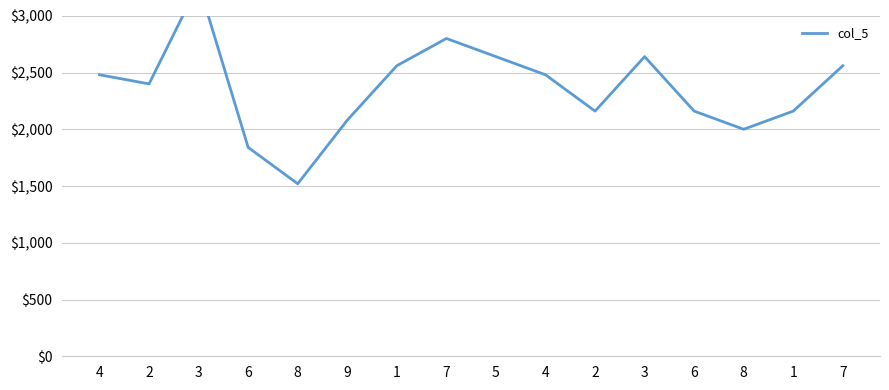

Rank the categories by value from lowest to highest.

8, 6, 8, 9, 2, 6, 1, 2, 4, 4, 1, 7, 5, 3, 7, 3